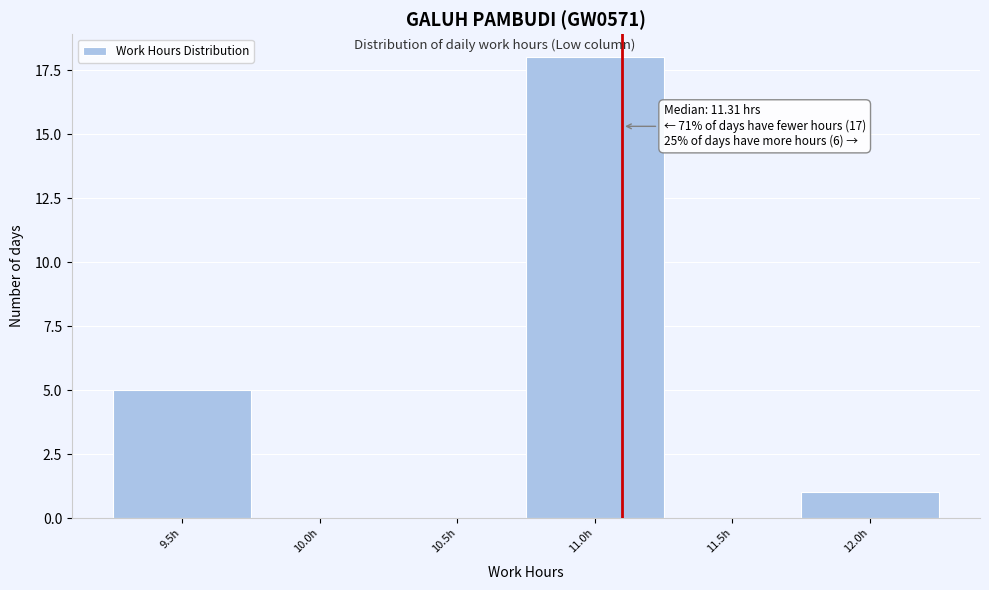

Reading right to left, transcribe all the data shown in this chart.

12.0h=1	11.5h=0	11.0h=18	10.5h=0	10.0h=0	9.5h=5